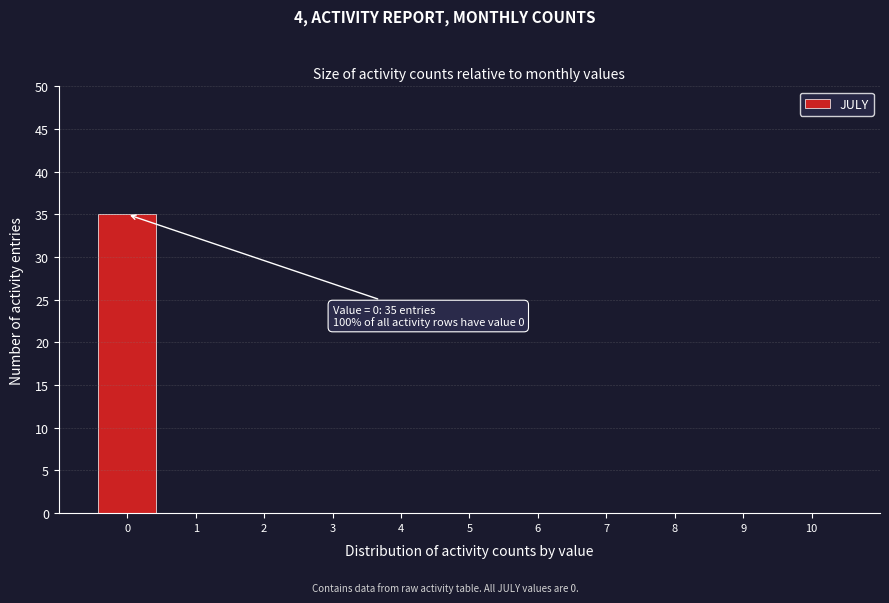

Reading left to right, list all the values displayed in this chart.

0=35	1=0	2=0	3=0	4=0	5=0	6=0	7=0	8=0	9=0	10=0